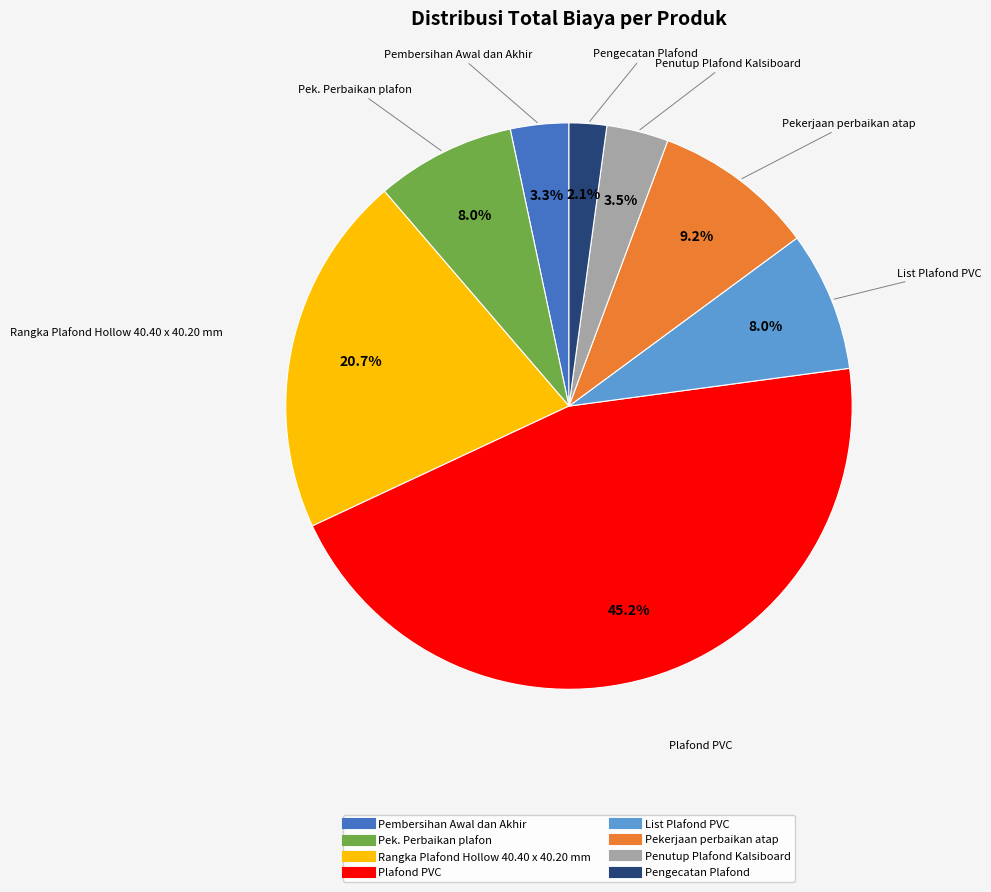

Does any single category account for the majority?

No